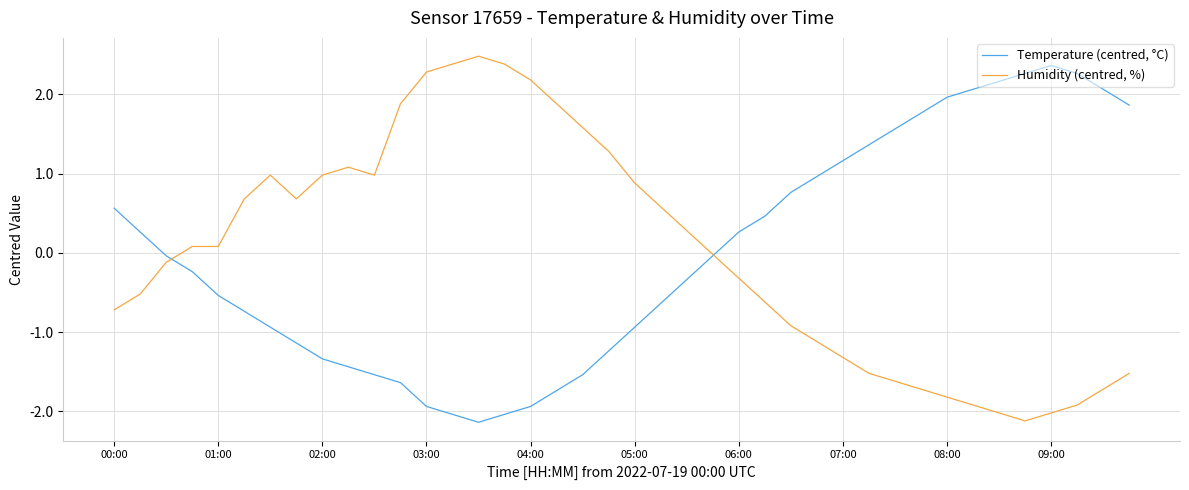

List the series in order of their peak value, lowest first.

Temperature (centred, °C), Humidity (centred, %)